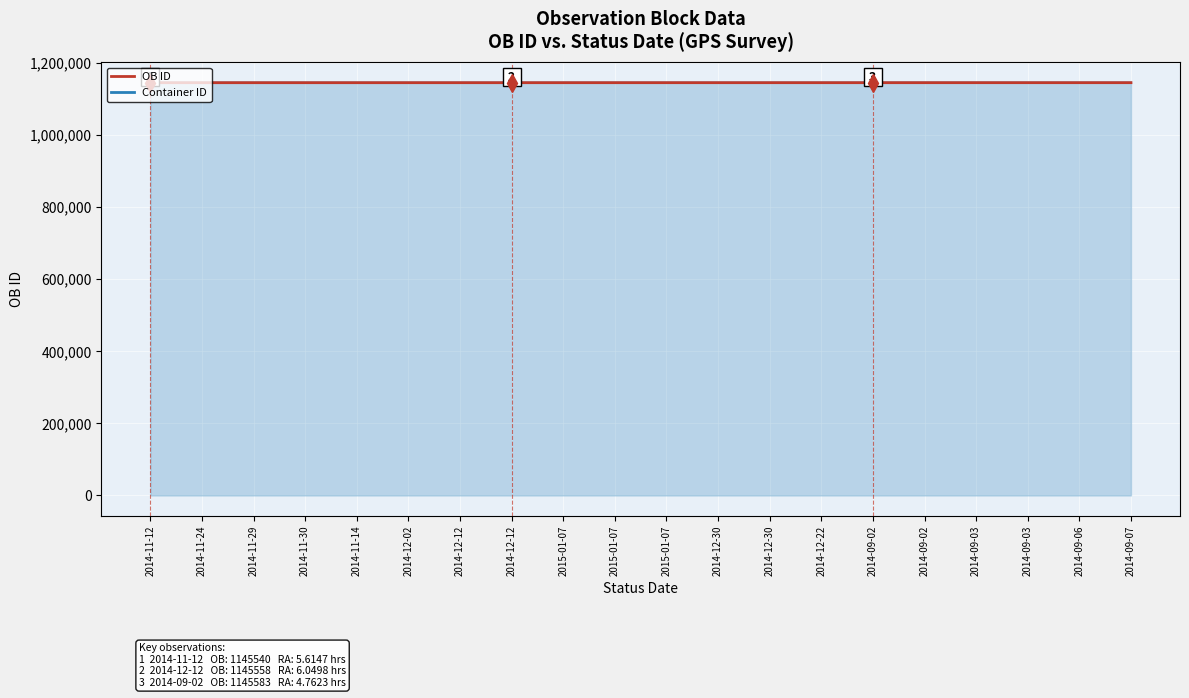

At how many categories does at least one series exceed 1145577?

7